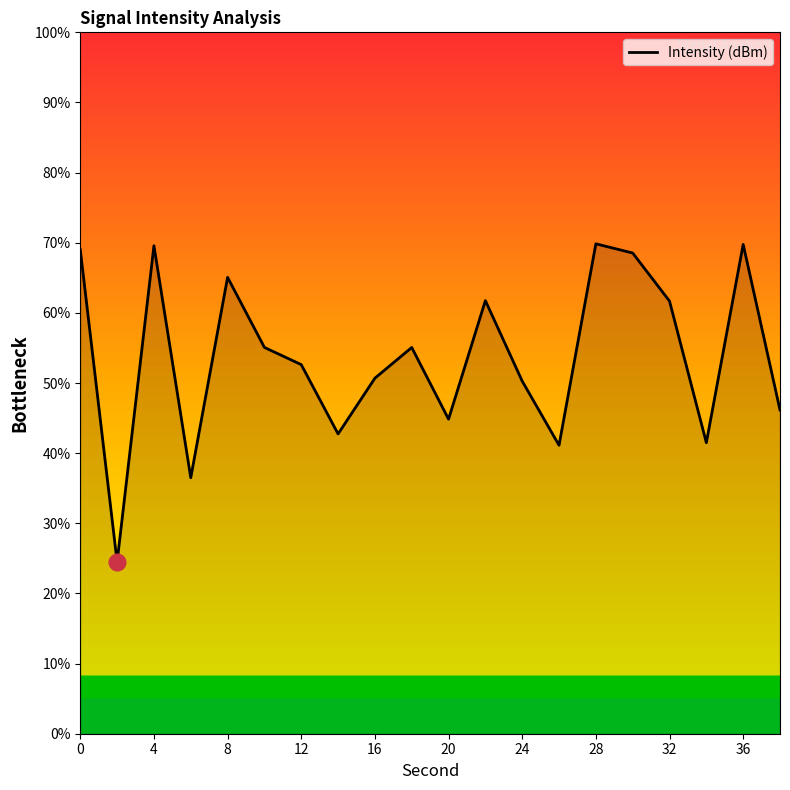

What is the maximum value shown in the chart?

69.8